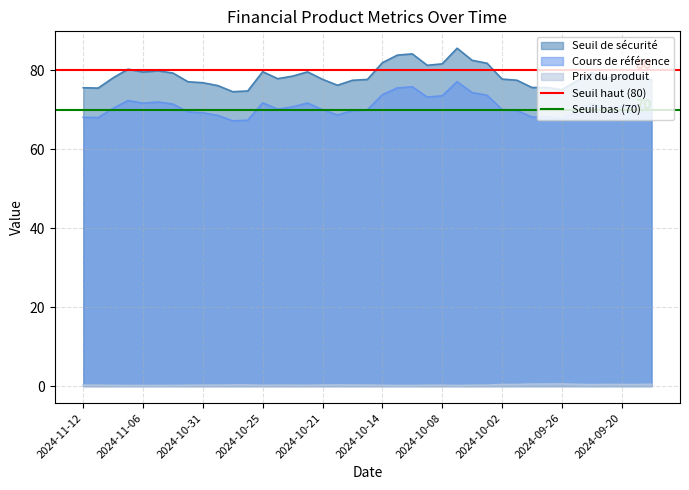

True or false: Seuil de sécurité and Prix du produit cross at least once.

False